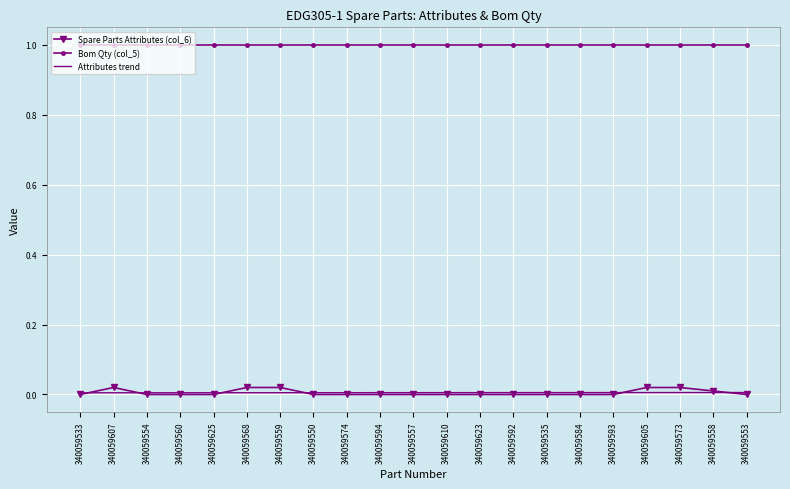

The Bom Qty (col_5) series shows 1.0 at 340059554. True or false?

True